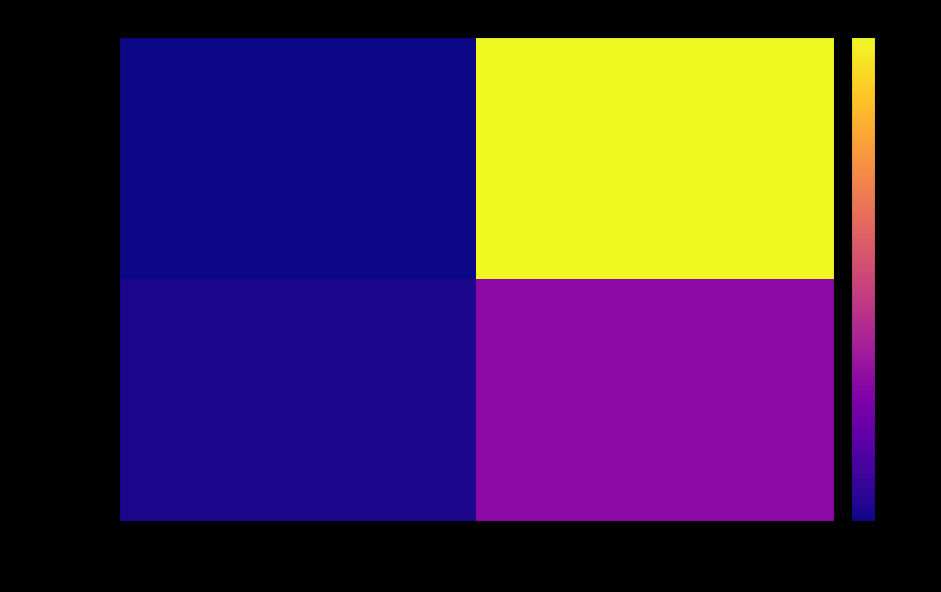

At which category is the sum across all series the highest?

io_index